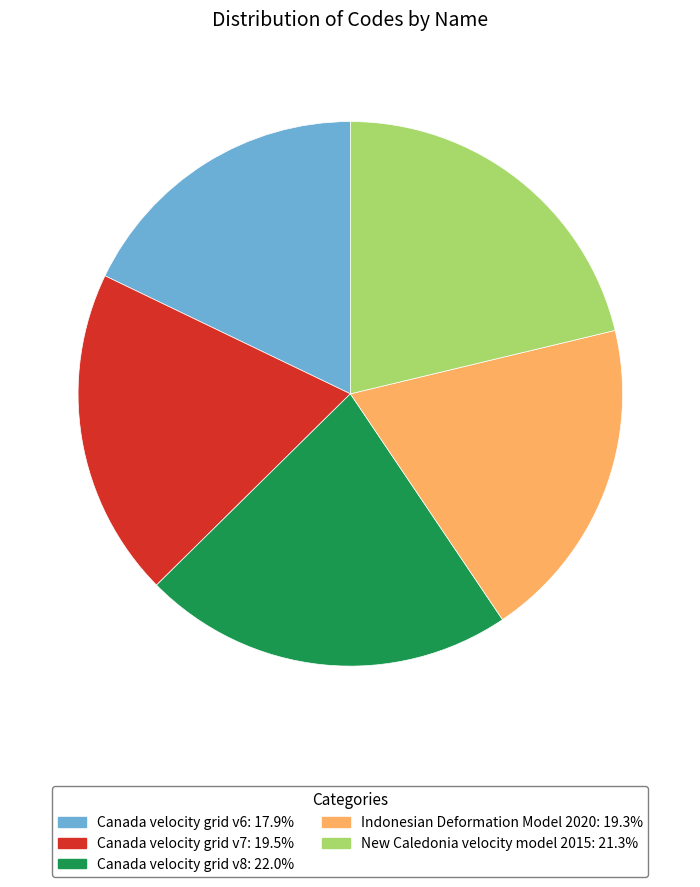

How many segments does this pie chart have?

5